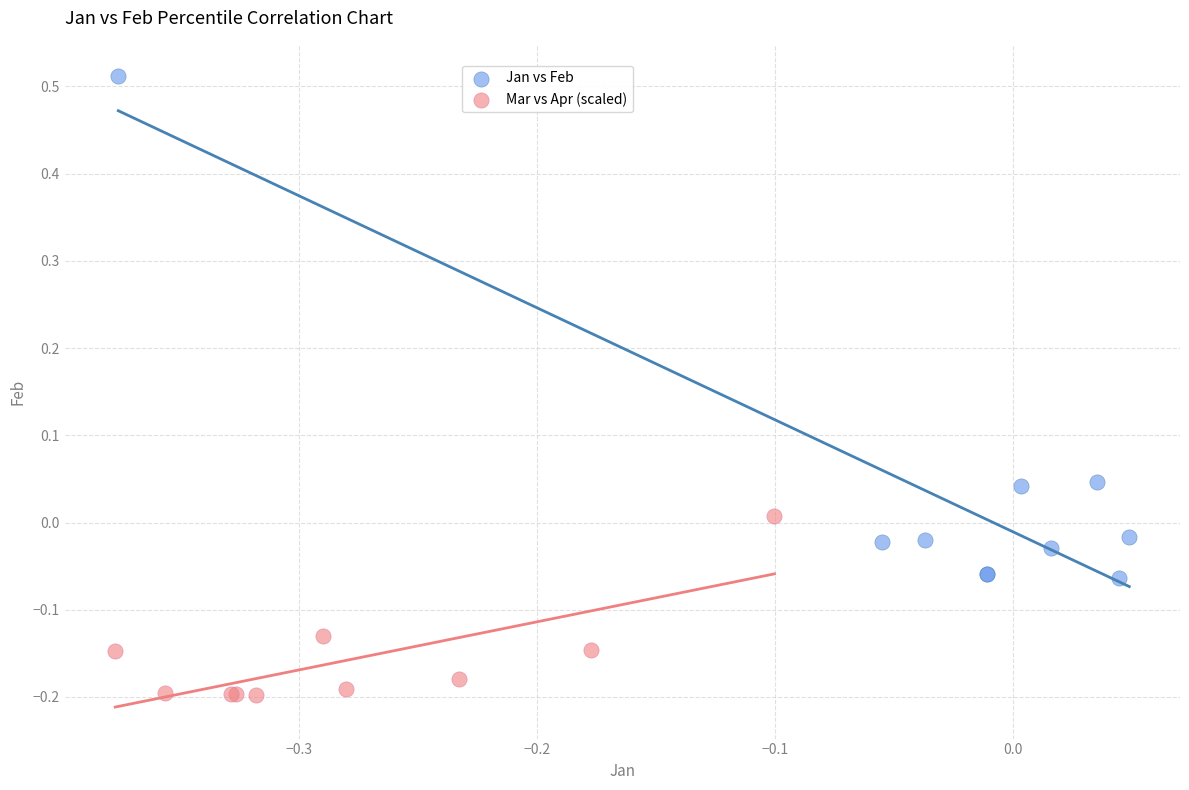

Which series has the widest spread of Y values?

Jan vs Feb